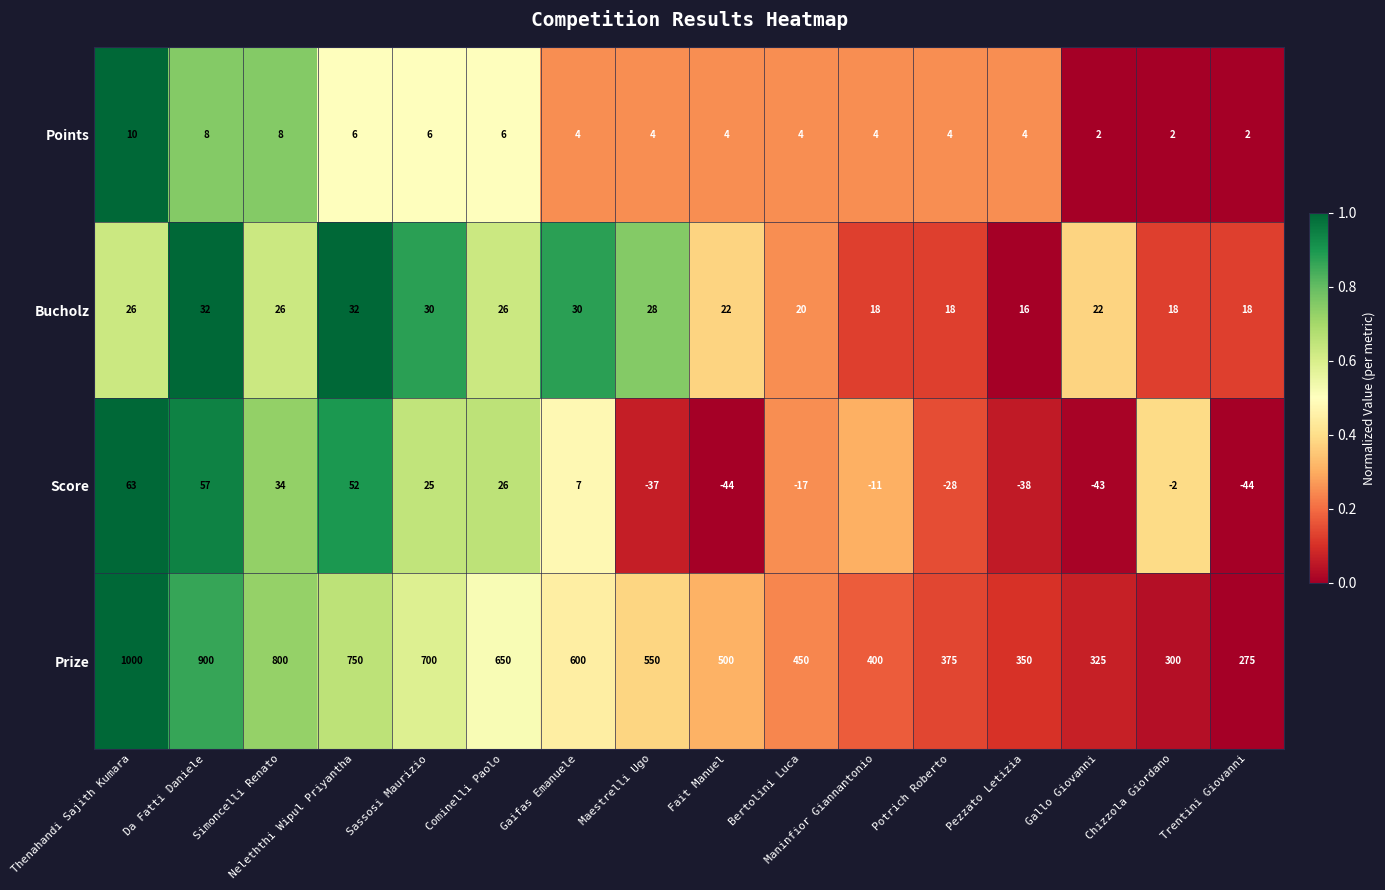

What is the difference between the second highest and second lowest values in the Points series?

6